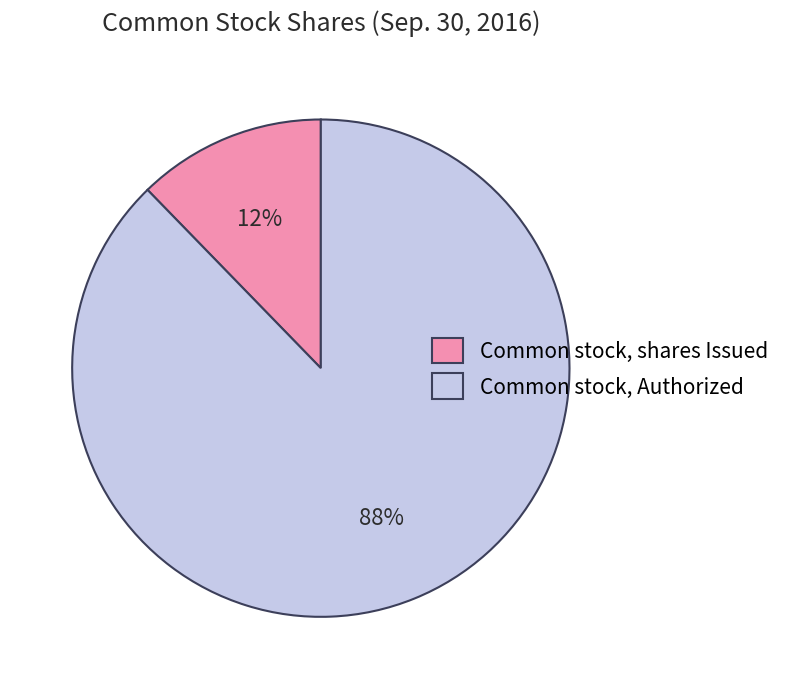

To the nearest percent, what is the average slice percentage?

50%